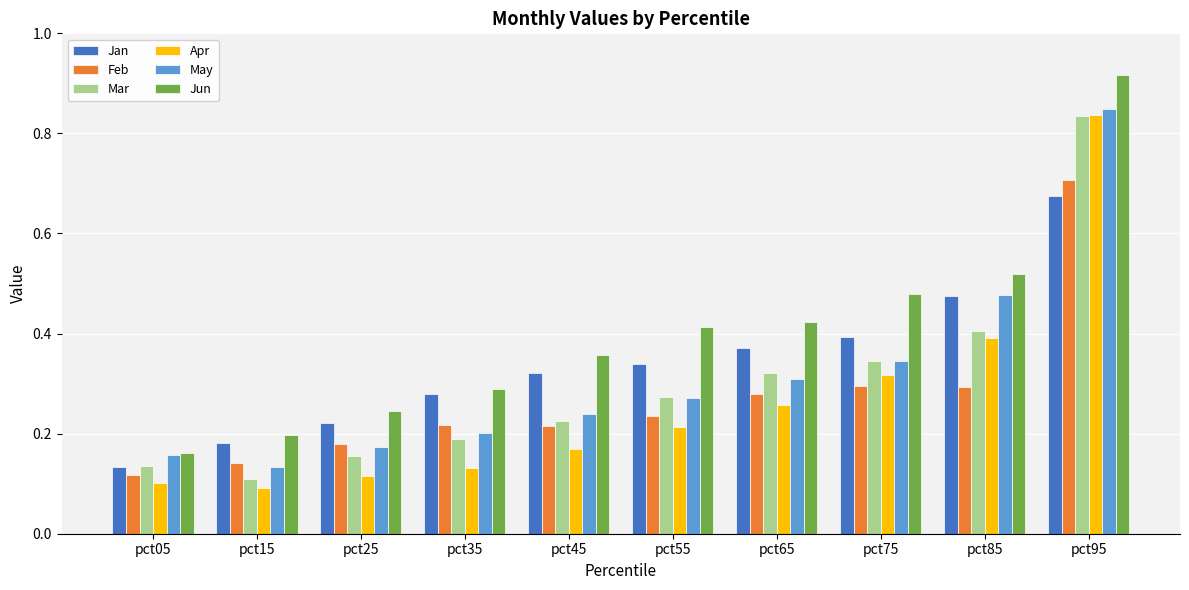

True or false: Mar has a value of 0.2 at pct25.

True